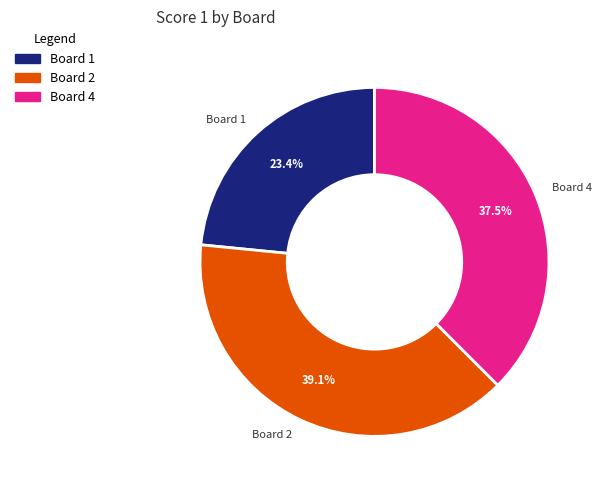

Between Board 2 and Board 4, which is larger?

Board 2